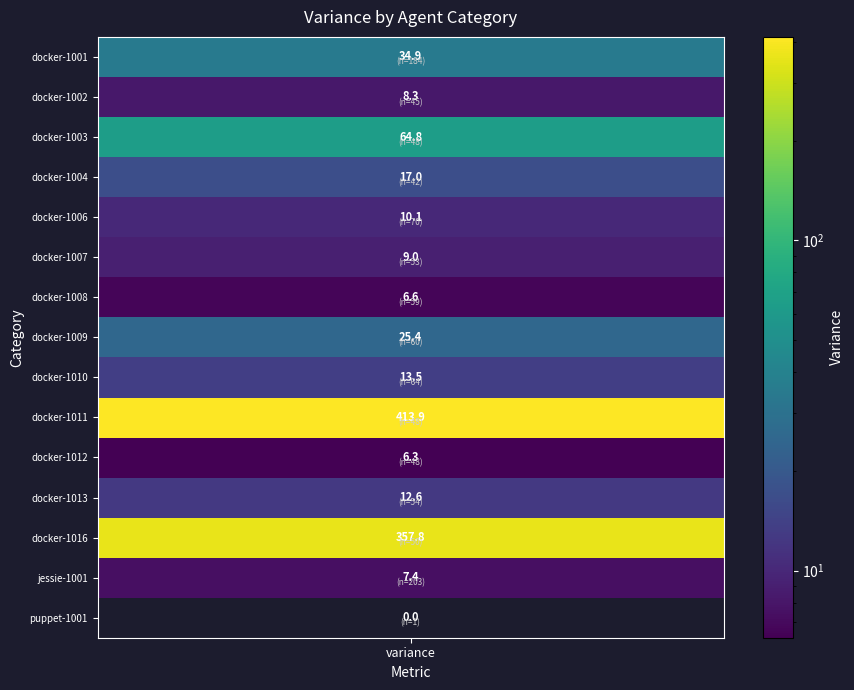

What is the total value across all series at 4?

10.1